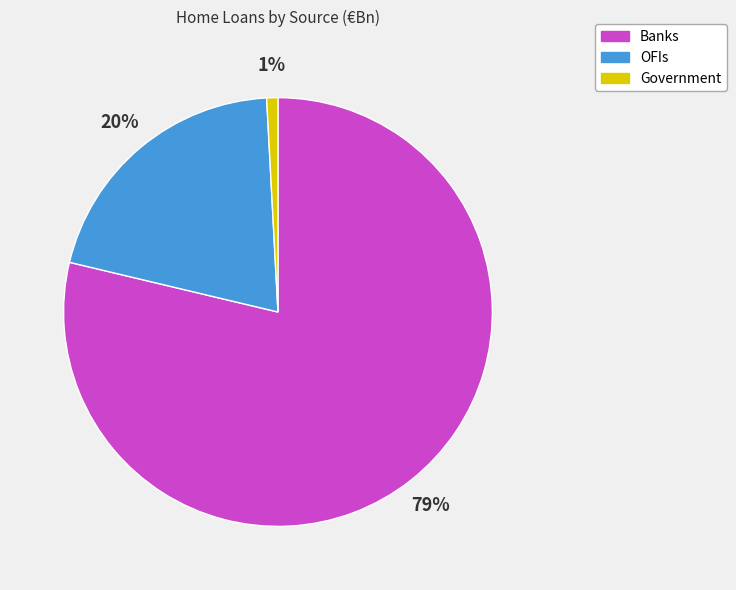

How many segments does this pie chart have?

3